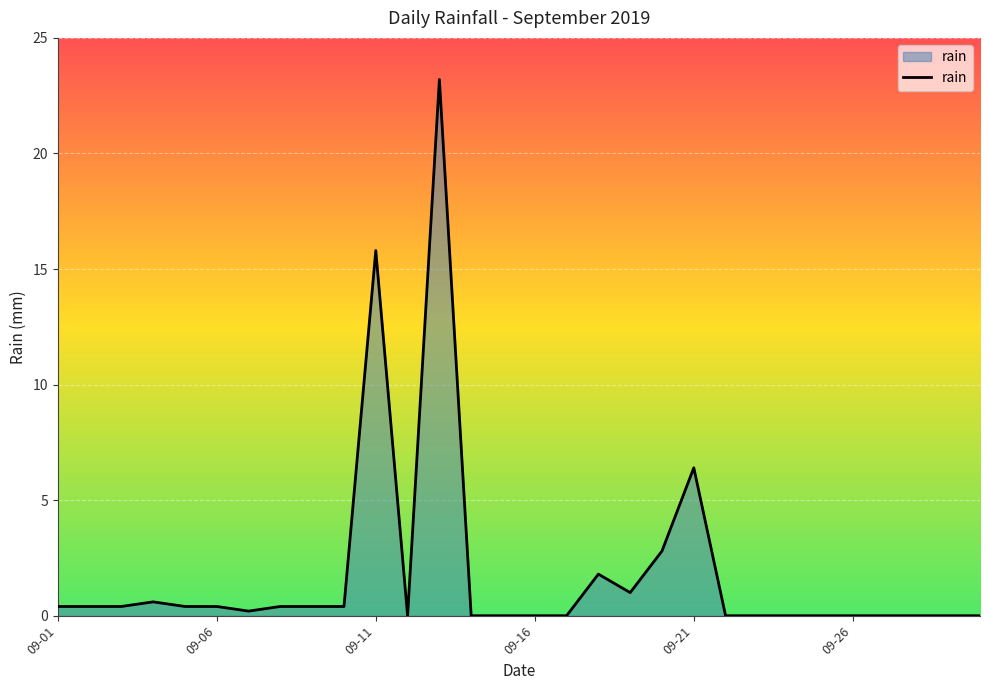

What is the greatest value displayed?

23.2